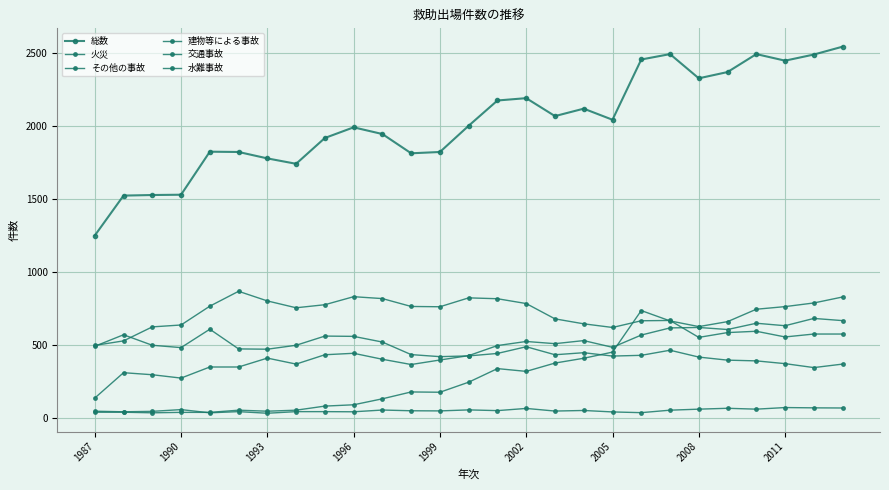

In 火災, how many points are lower than both neighbors (excluding endpoints)?

6